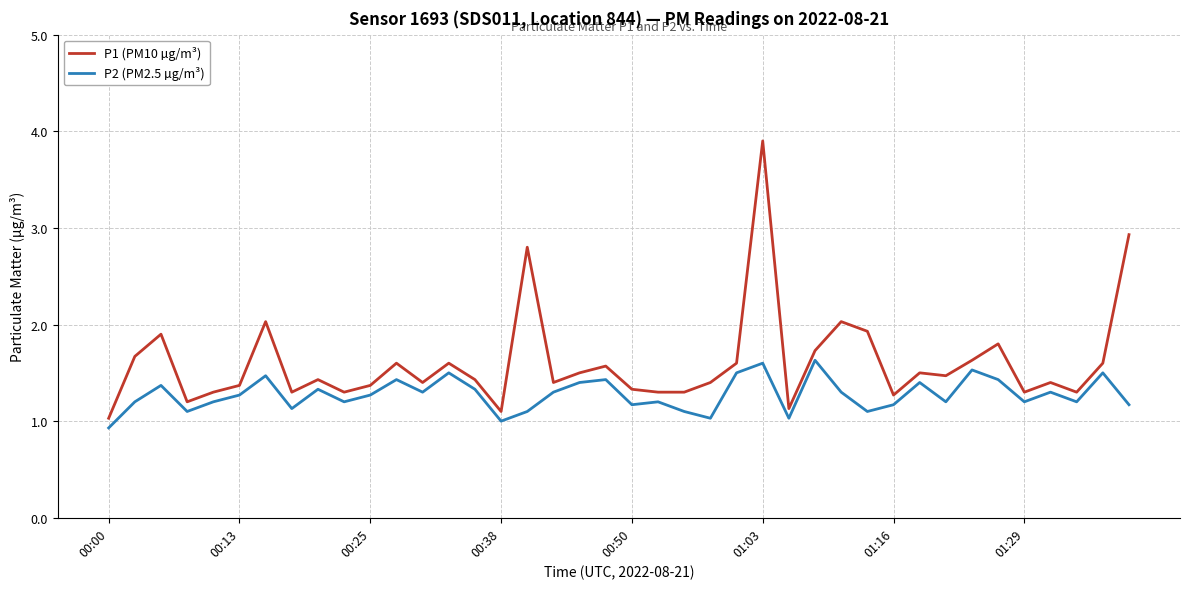

What is the highest value of the P1 (PM10 µg/m³) series?

3.9